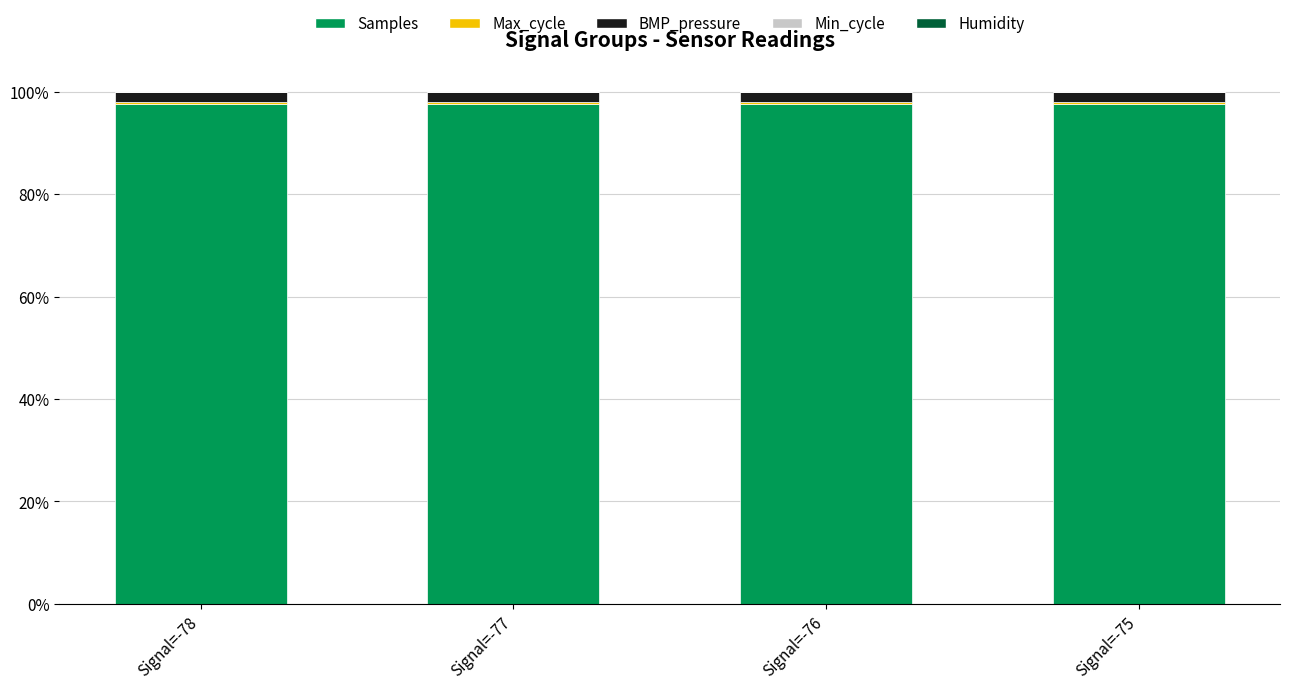

Rank the series at Signal=-76 from highest to lowest value.

Samples, BMP_pressure, Max_cycle, Humidity, Min_cycle